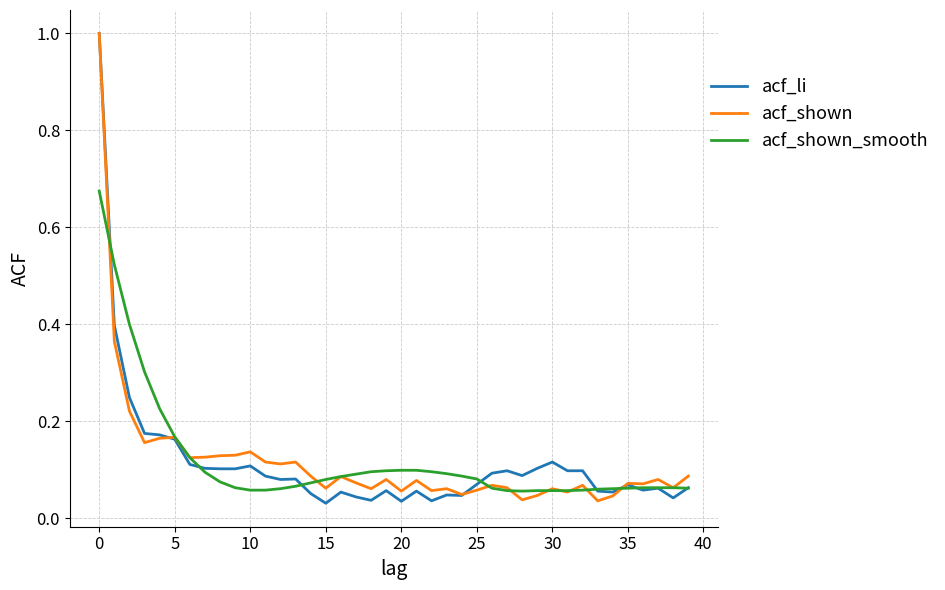

What is the highest value of the acf_shown series?

1.0